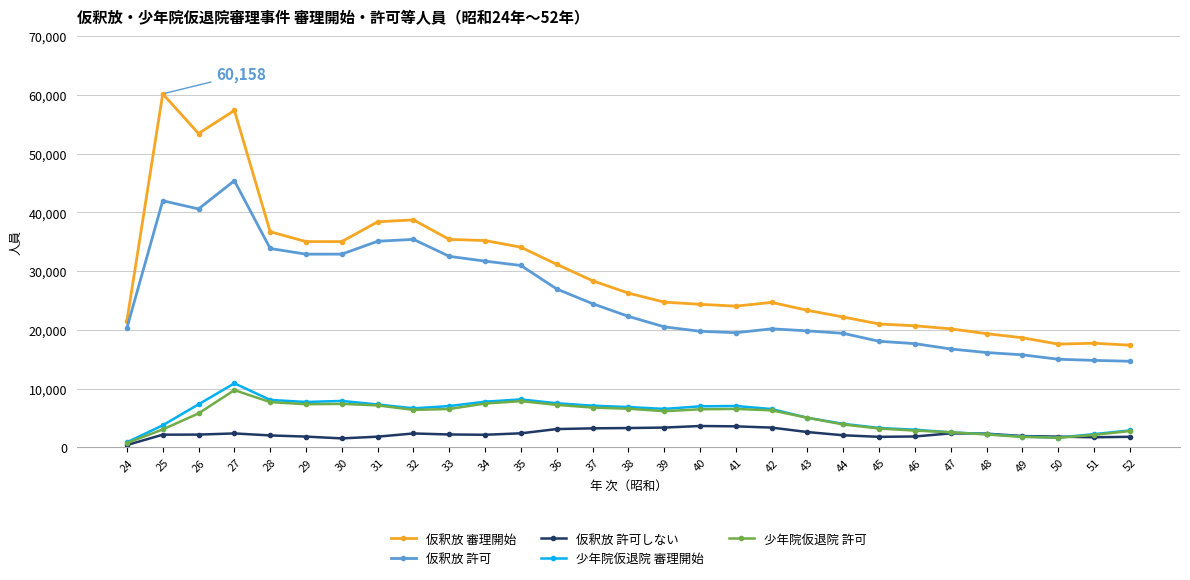

Where is the first local minimum for 仮釈放 許可?

26